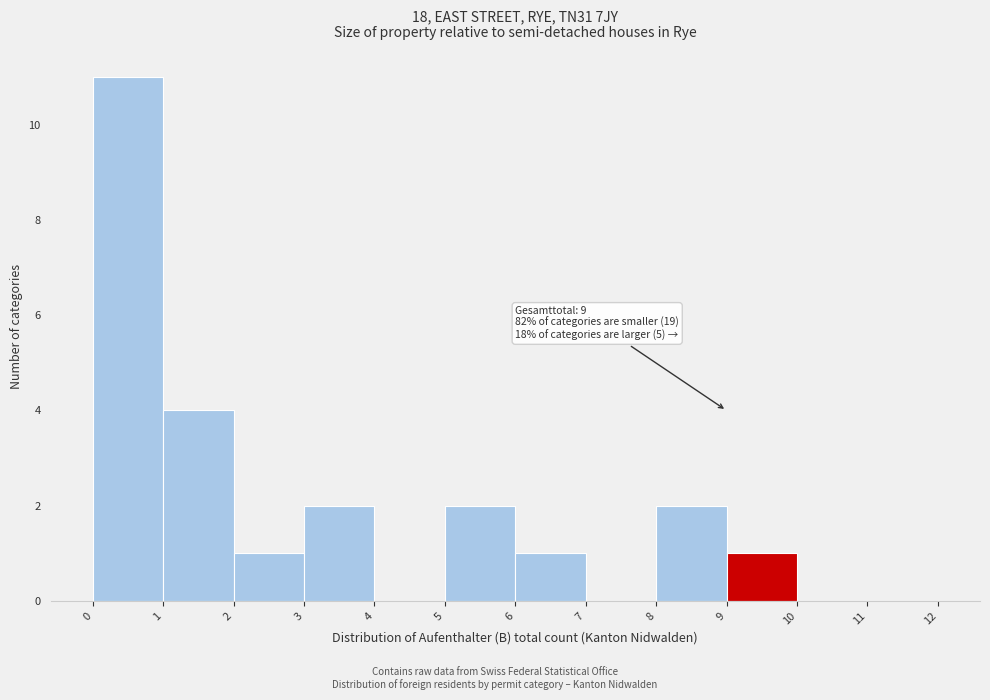

Over which range of the x-axis is the bar tallest?

0 to 1